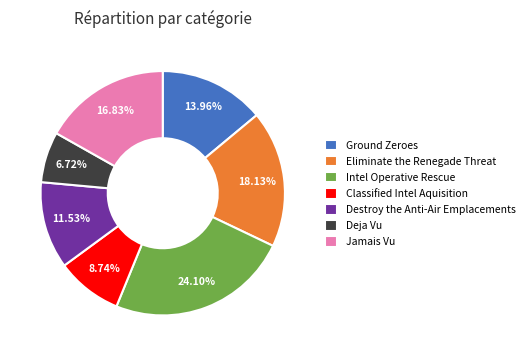

Rank the categories by value from lowest to highest.

Deja Vu, Classified Intel Aquisition, Destroy the Anti-Air Emplacements, Ground Zeroes, Jamais Vu, Eliminate the Renegade Threat, Intel Operative Rescue